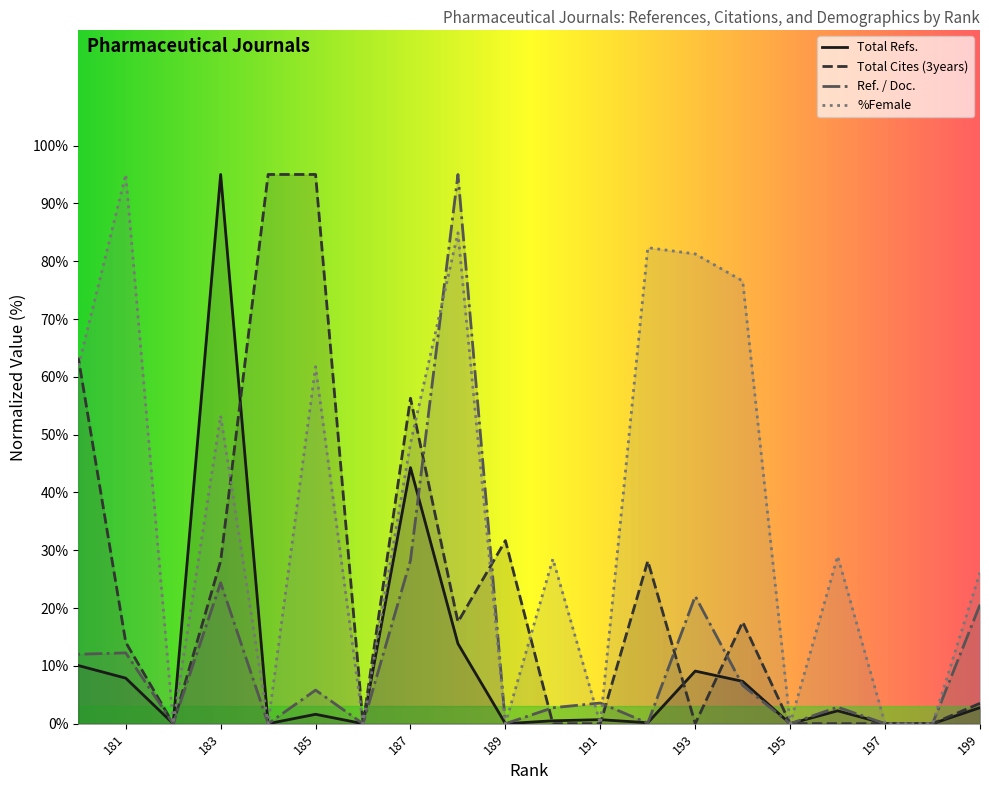

At which label does Ref. / Doc. reach its minimum?

198